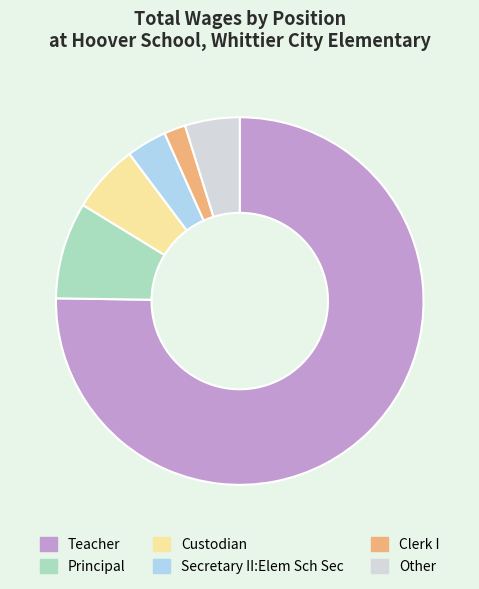

Which category has the biggest portion of the pie?

Teacher